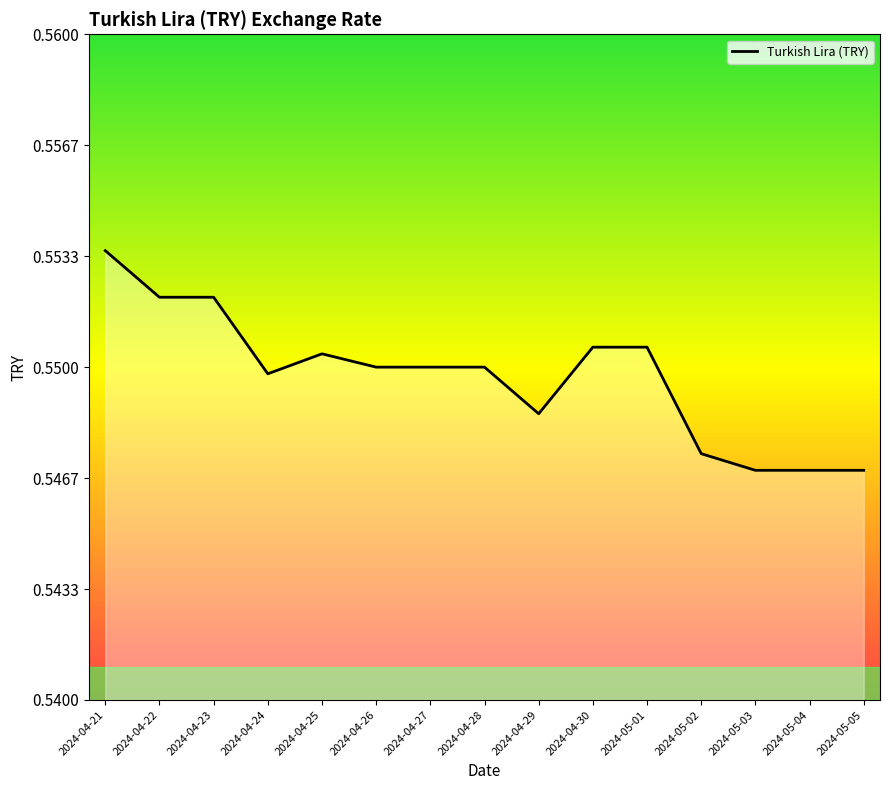

Is it true that the value at 2024-05-04 is 0.2?

False